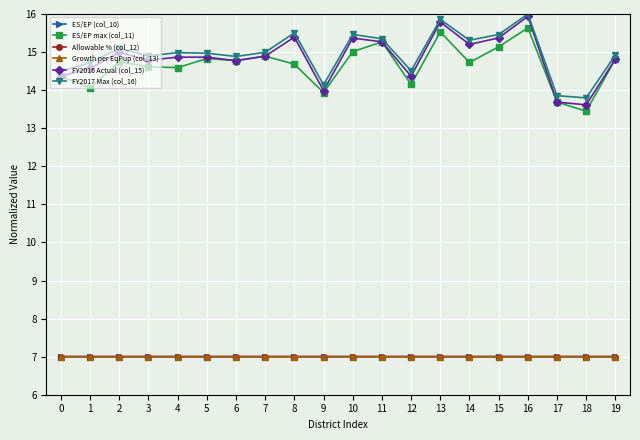

What is the minimum value for ES/EP max (col_11)?

13.4